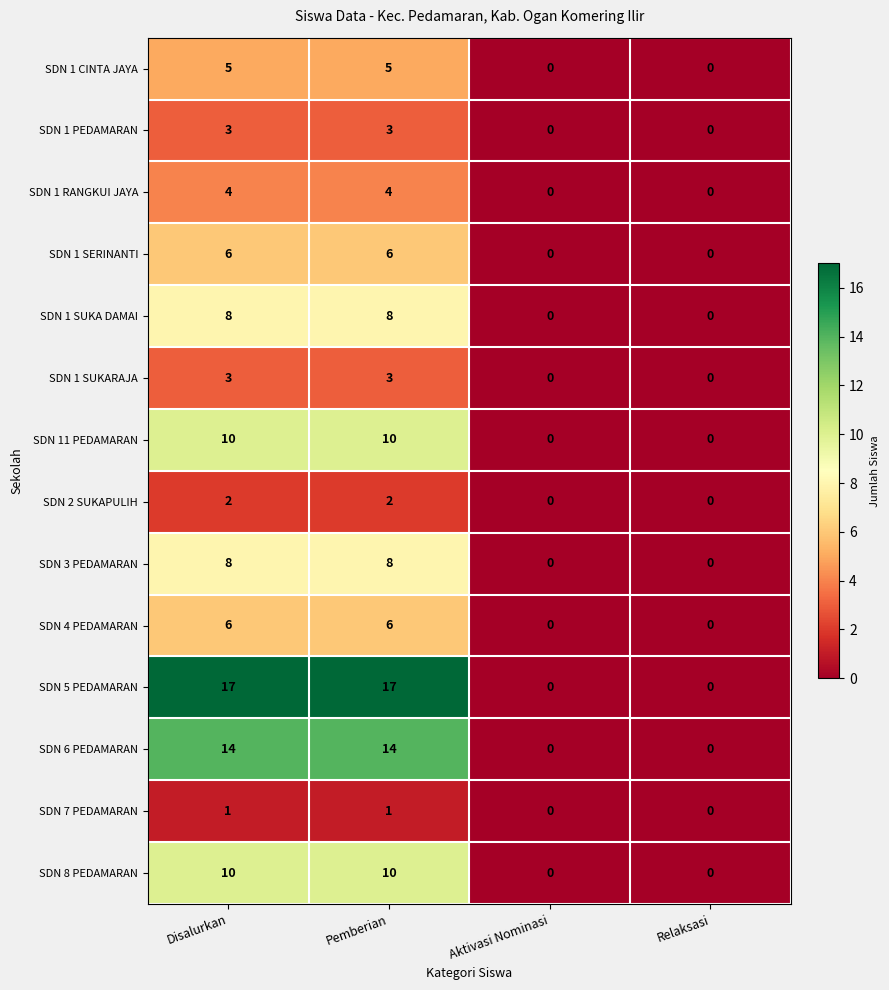

Is it true that SDN 8 PEDAMARAN equals 6 at Disalurkan?

False